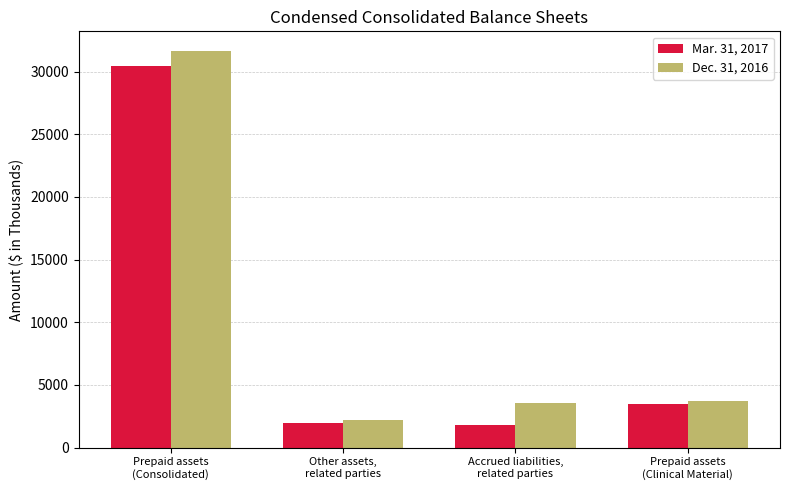

The value of Dec. 31, 2016 at Prepaid assets
(Consolidated) is 31634. True or false?

True